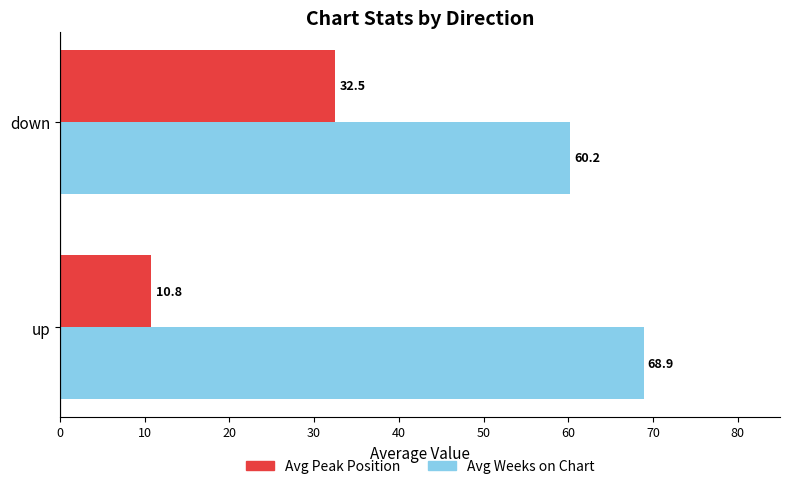

List the series in order of their overall mean, highest first.

Avg Weeks on Chart, Avg Peak Position